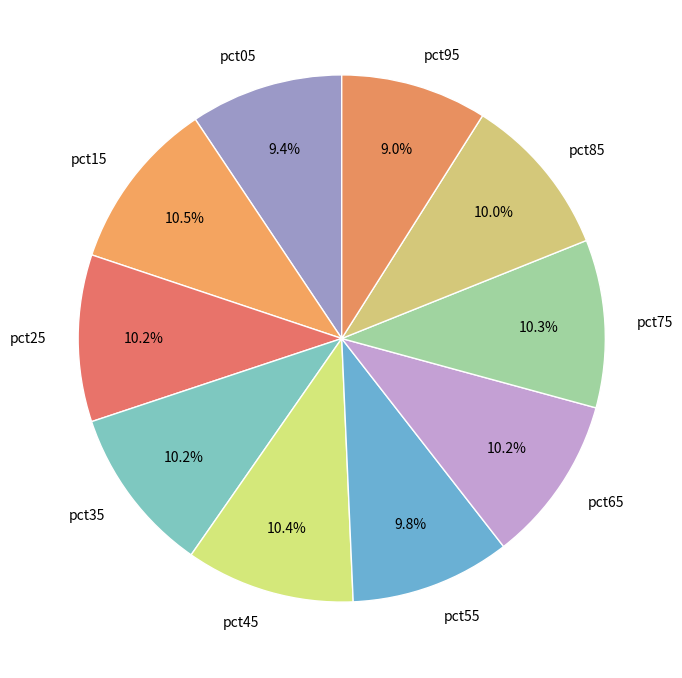

Does any single category account for the majority?

No